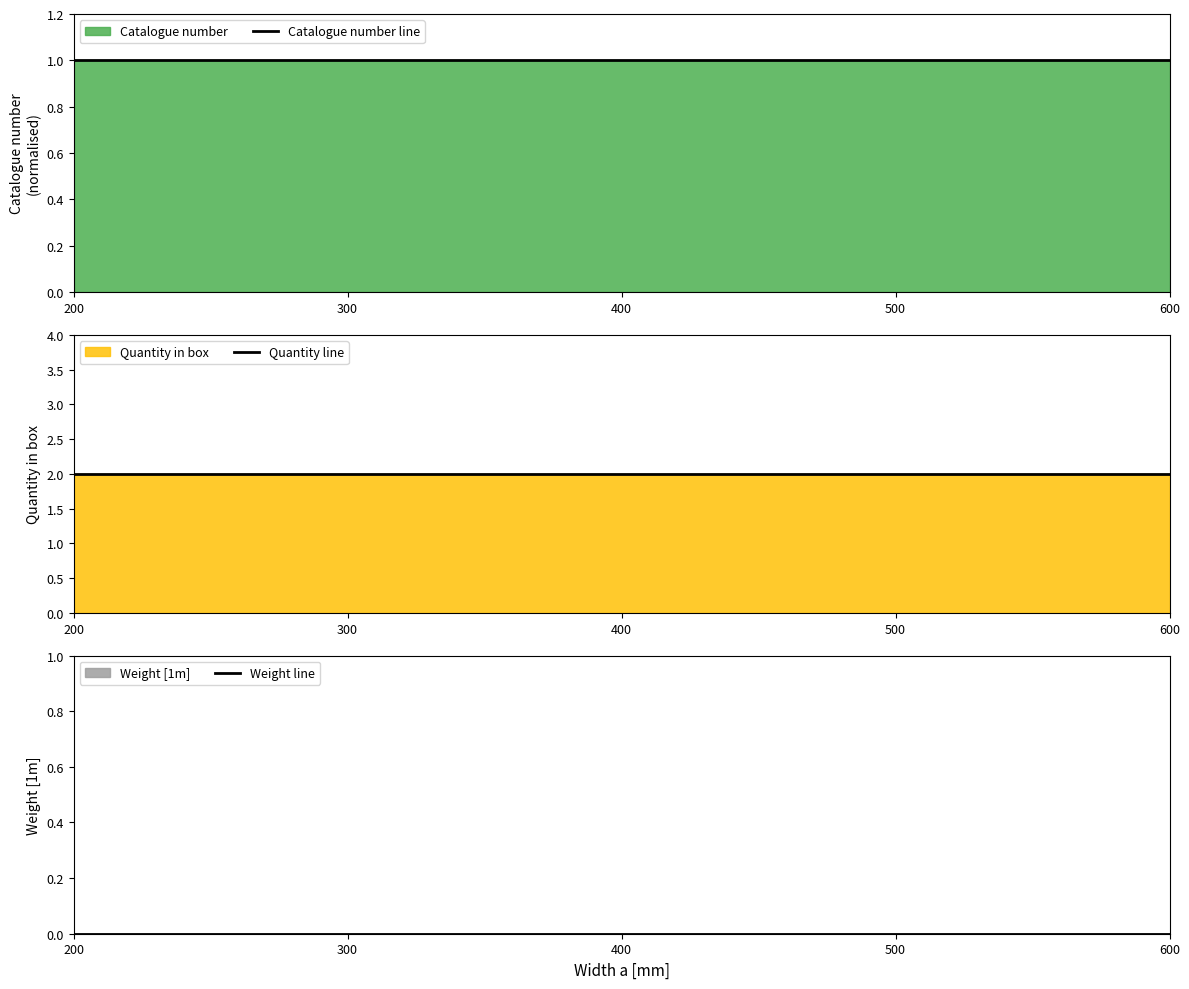

List the series in order of their peak value, lowest first.

Weight line, Catalogue number line, Quantity line